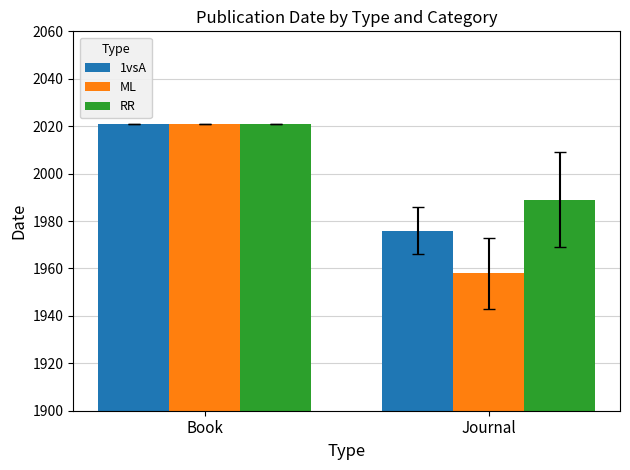

Reading left to right, transcribe all the data shown in this chart.

1vsA: Book=2021	Journal=1976
ML: Book=2021	Journal=1958
RR: Book=2021	Journal=1989